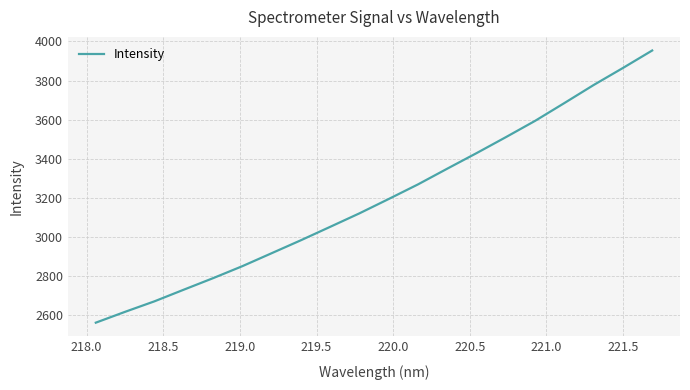

What is the greatest value displayed?

3953.8